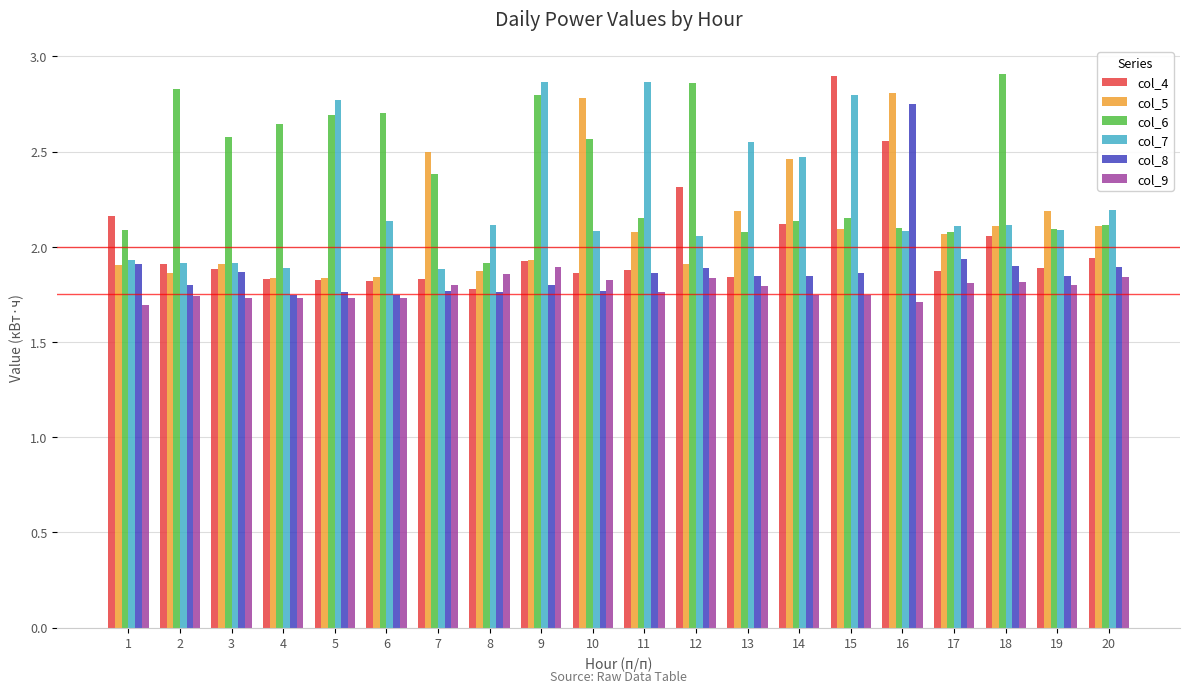

The value of col_6 at 6 is 2.7. True or false?

True